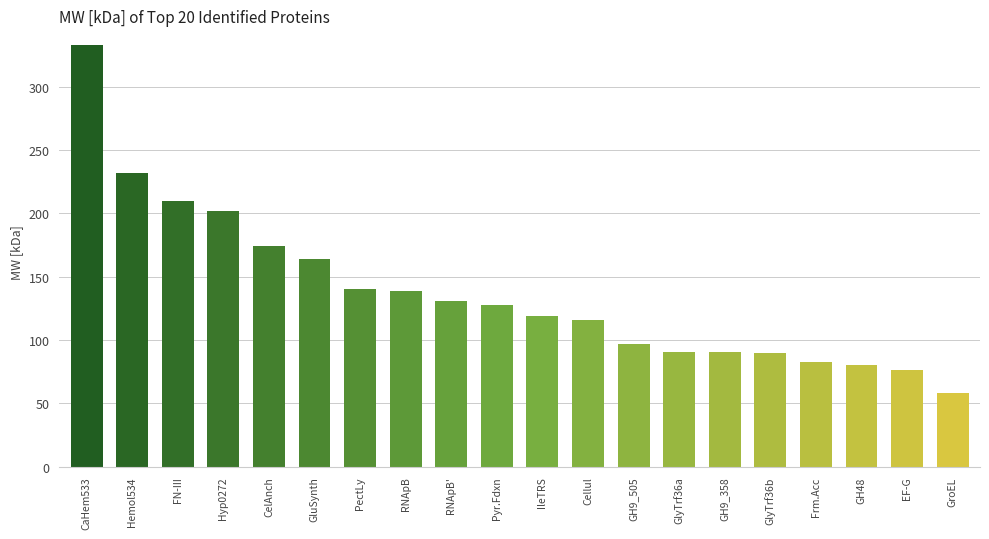

How many data points are above 127?

10